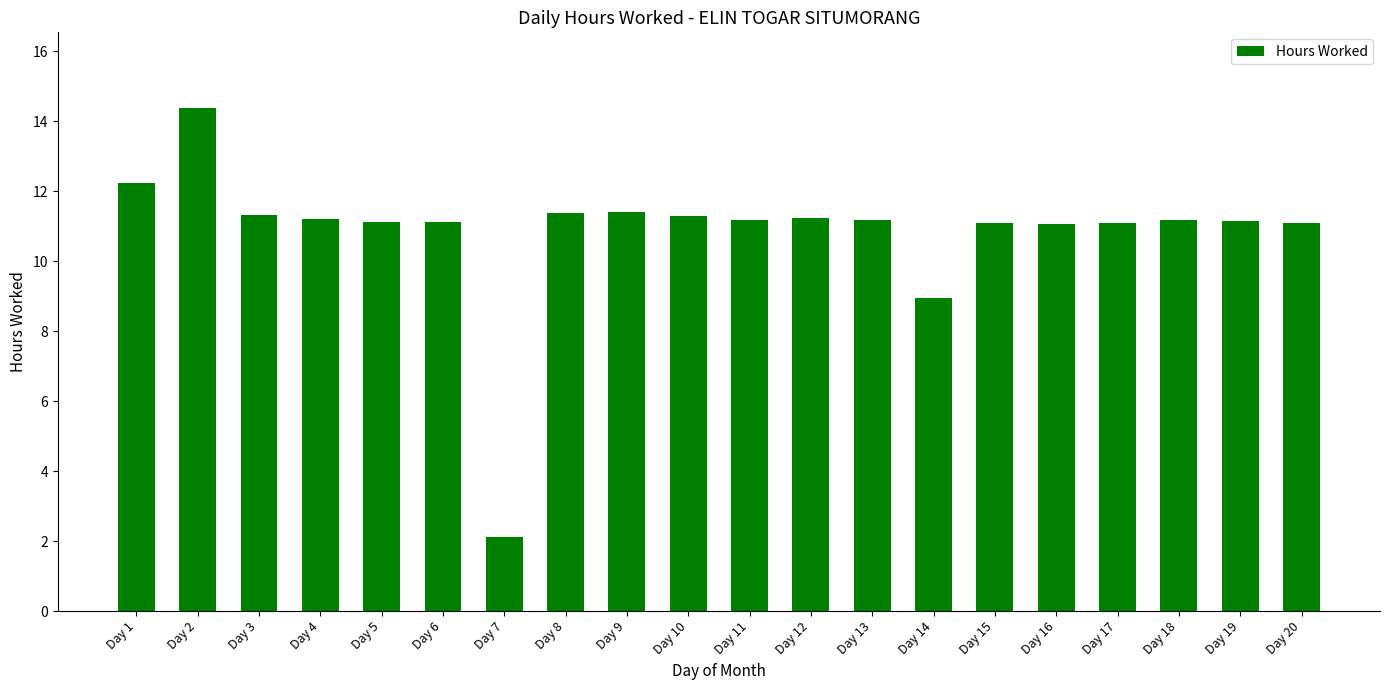

What is the sum of the values at Day 14 and Day 1?

21.2